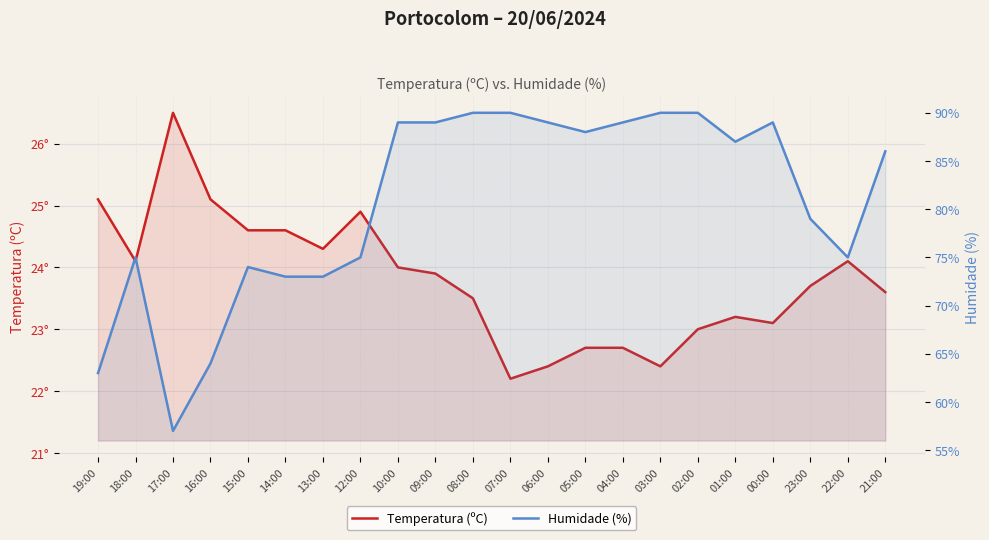

What is the maximum value shown in the chart?

90.0